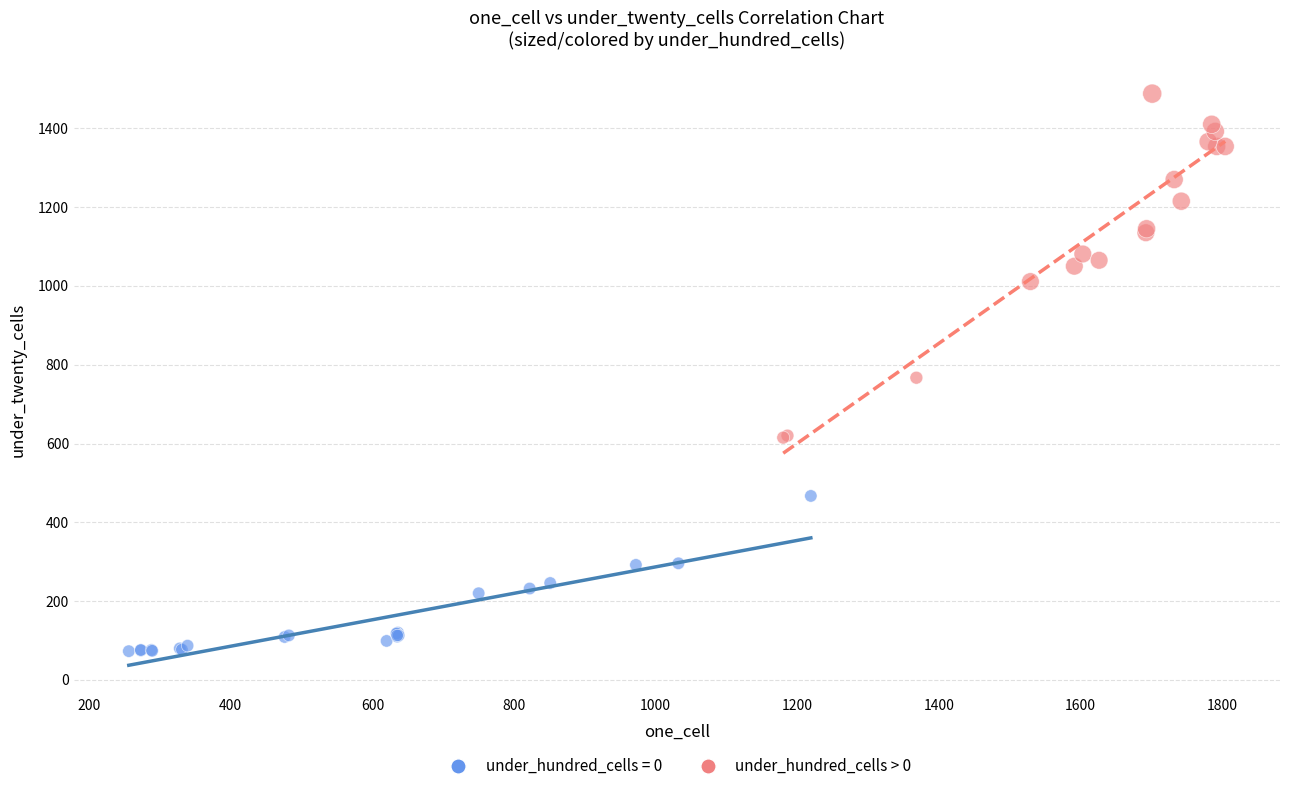

Which series has the largest Y range (max minus min)?

under_hundred_cells > 0